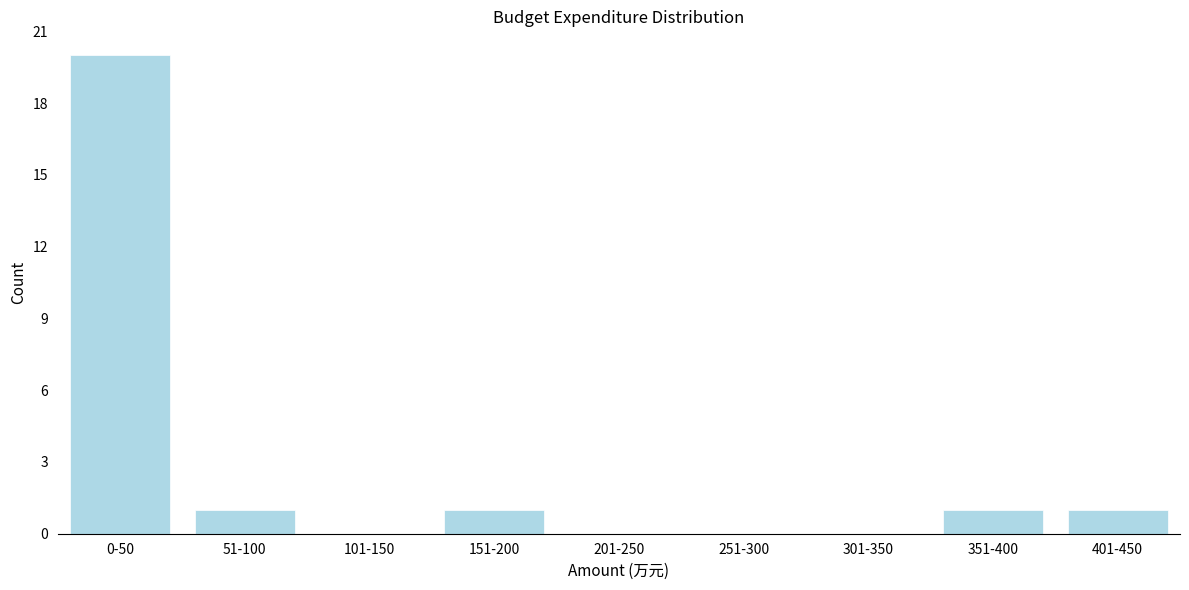

Reading left to right, transcribe all the data shown in this chart.

0-50=20	51-100=1	101-150=0	151-200=1	201-250=0	251-300=0	301-350=0	351-400=1	401-450=1